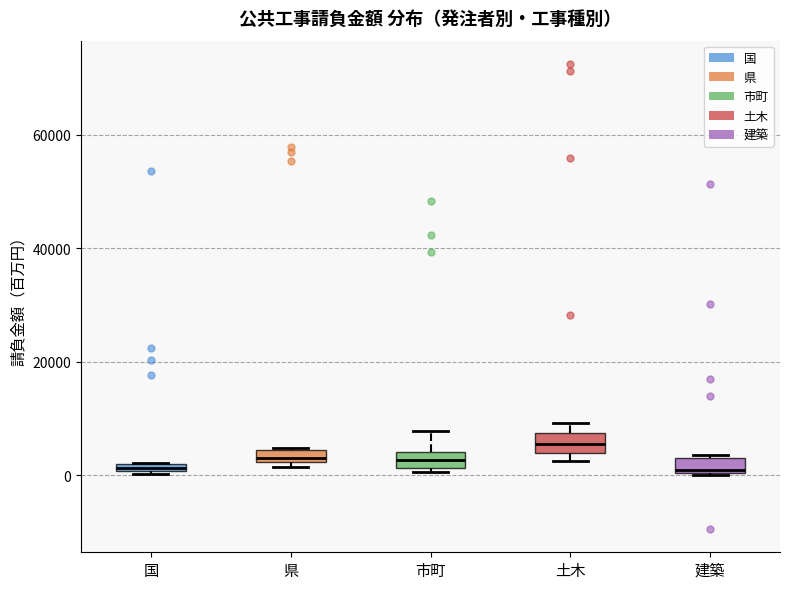

Which box has the highest median line?

土木